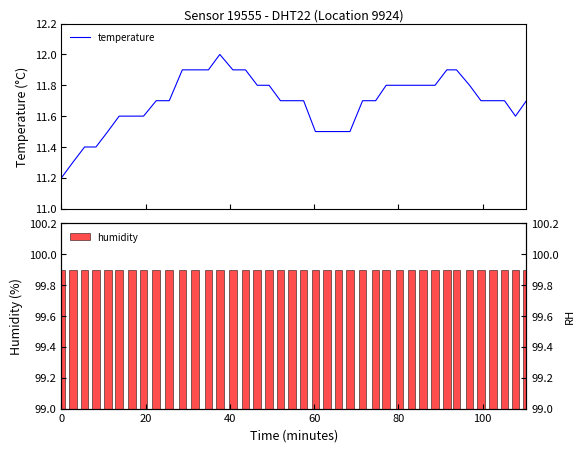

The temperature series shows 6.8 at 25. True or false?

False